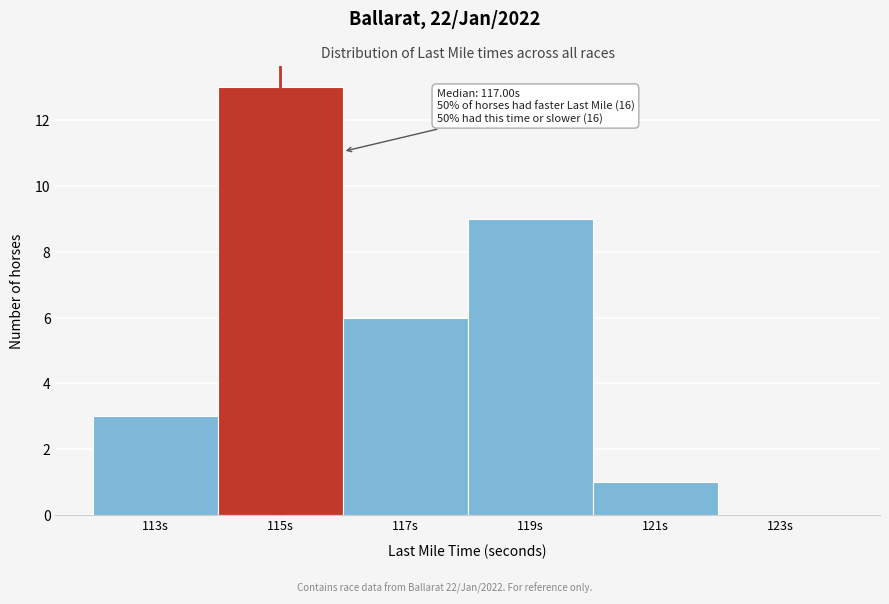

Reading right to left, list all the values displayed in this chart.

123s=0	121s=1	119s=9	117s=6	115s=13	113s=3